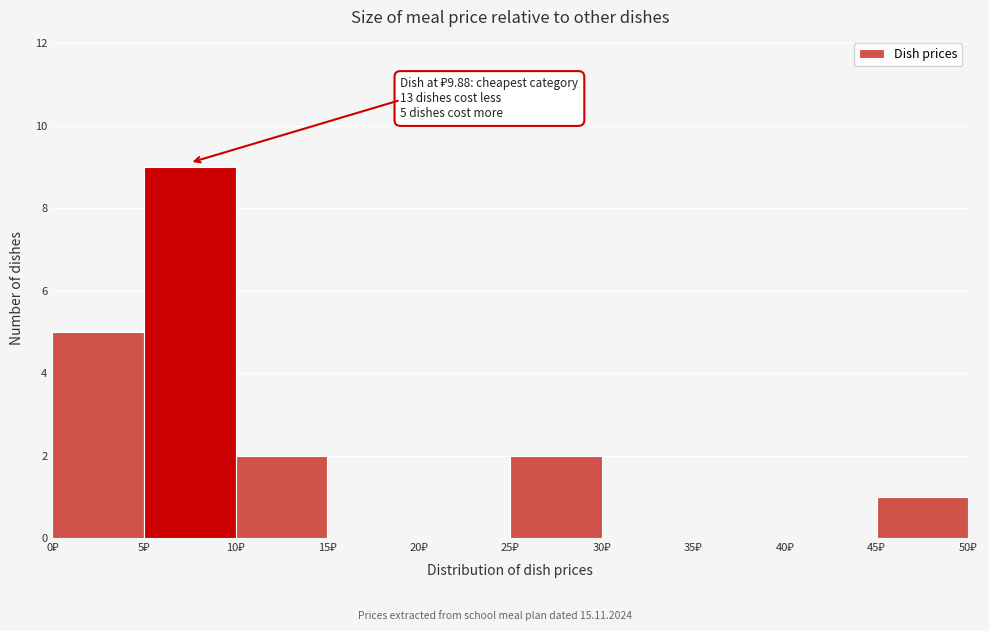

Which range on the x-axis has the tallest bar?

5 to 10